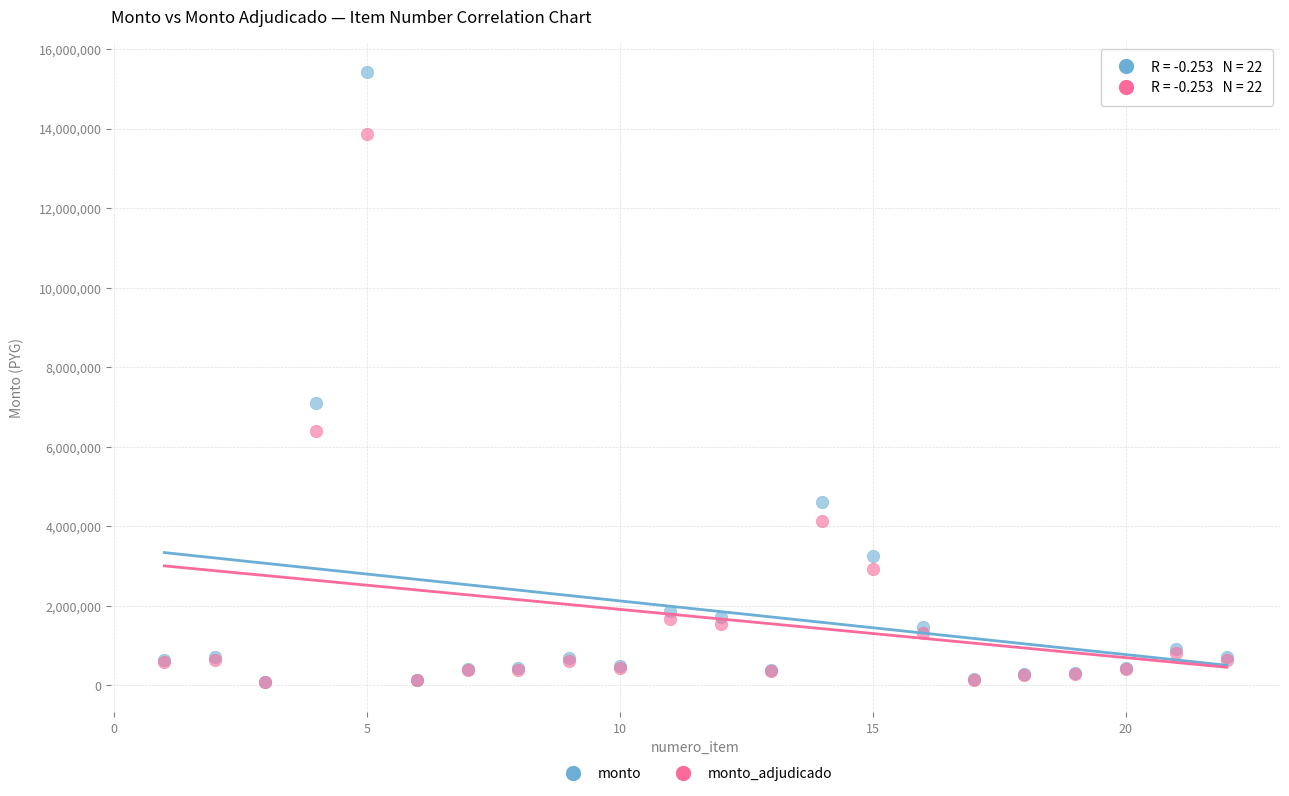

In the monto series, what Y value is closest to 7754509?

7107360